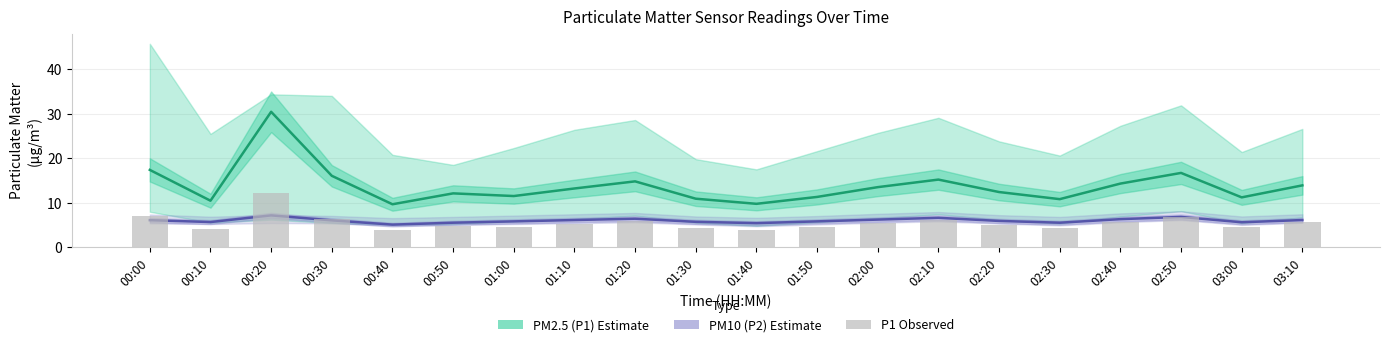

What is the highest value of the PM10 (P2) Estimate series?

7.2